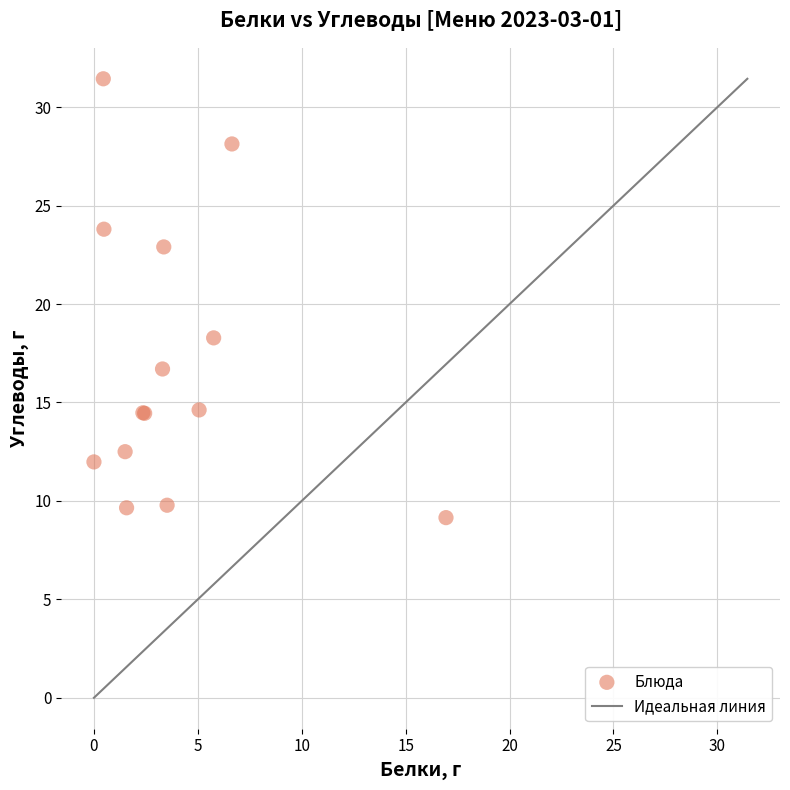

What Y value in the scatter plot is closest to 20?

18.3